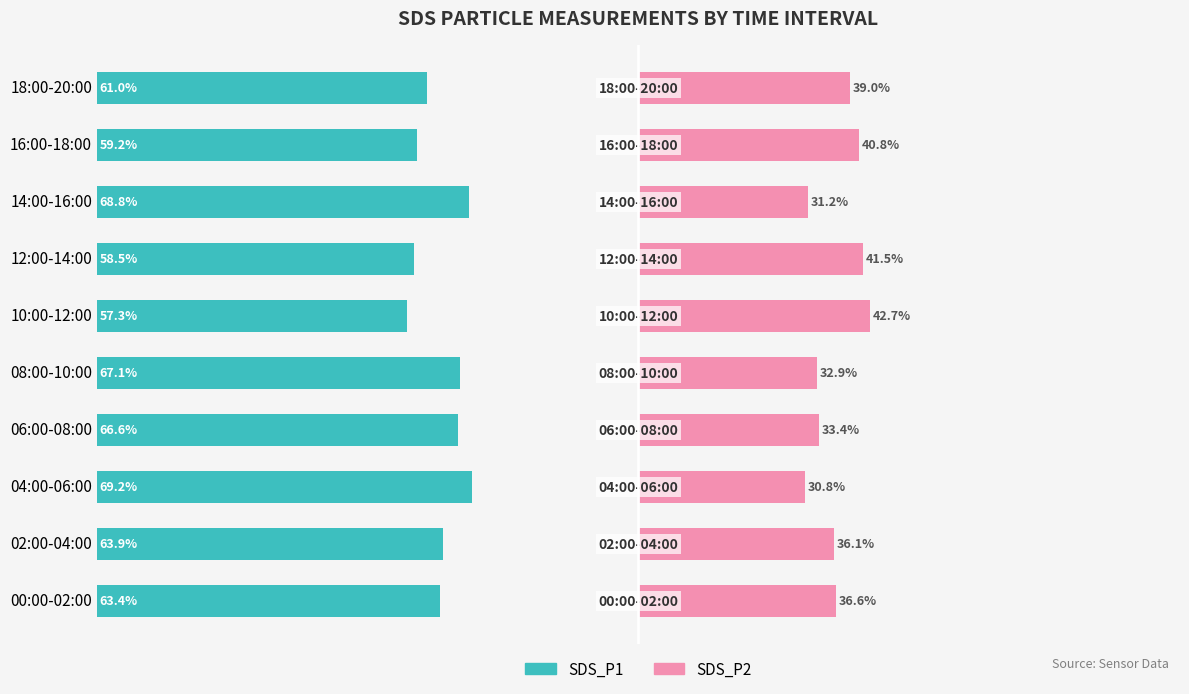

What is the spread (max minus min) of values at 8?

18.4